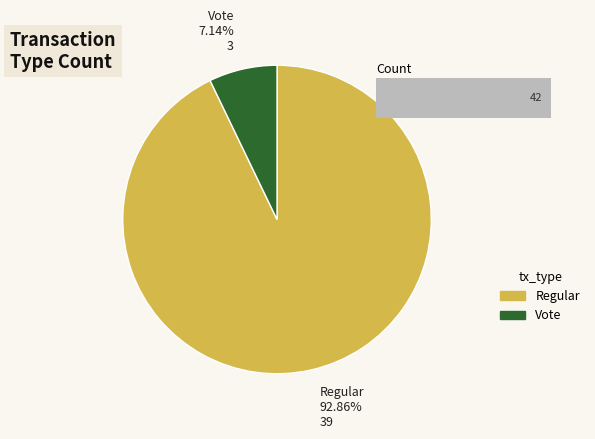

Approximately how many times larger is the value at Vote compared to Regular?

0.1